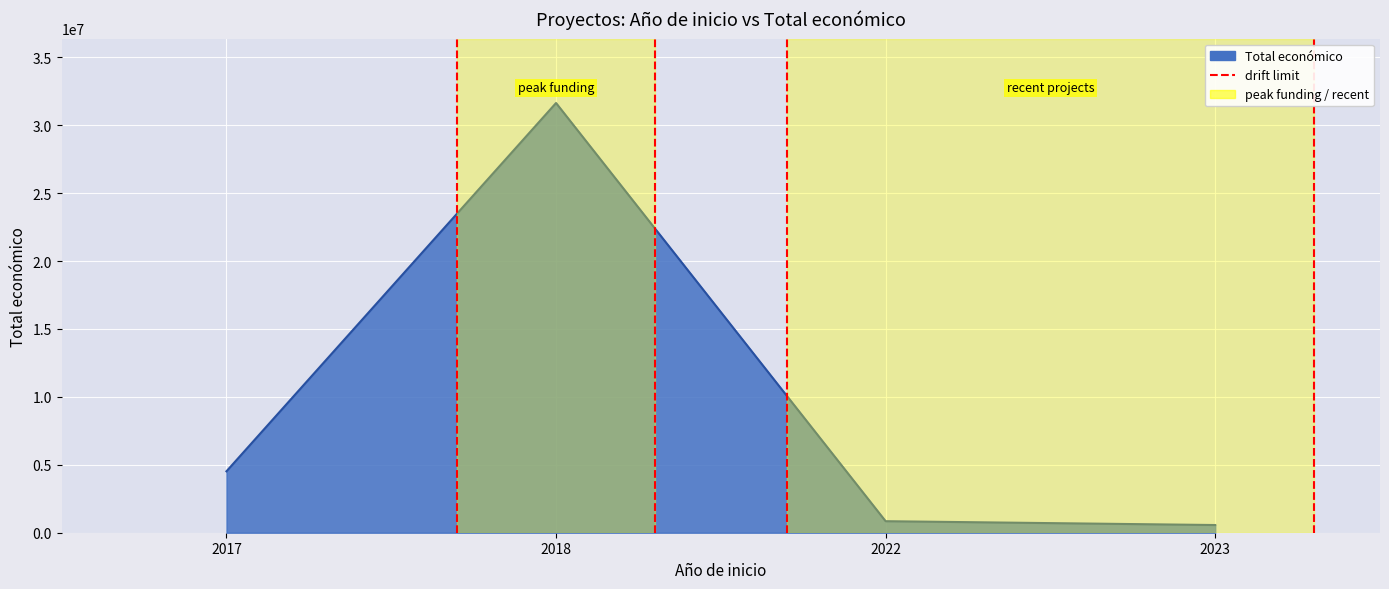

True or false: the data shows 1 at 2018.

False